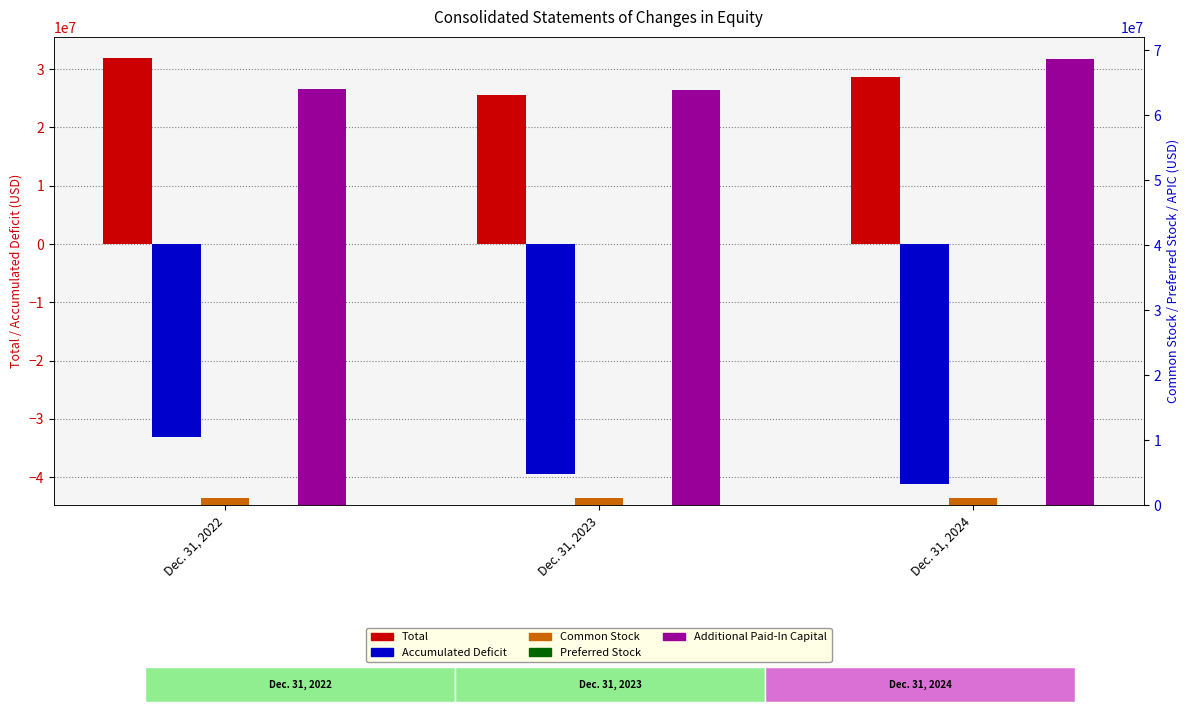

At how many categories does at least one series exceed 4960188?

3